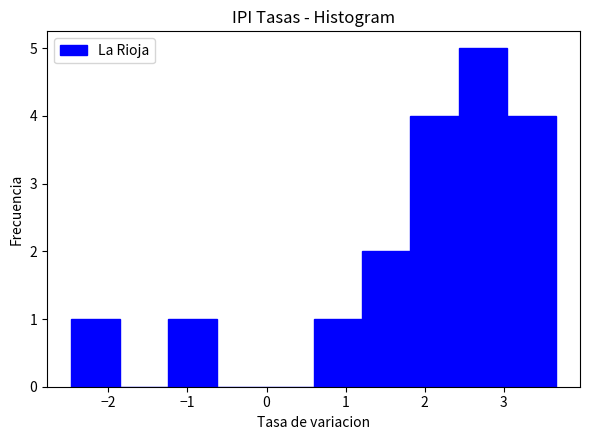

Which range on the x-axis has the tallest bar?

2.4 to 3.0